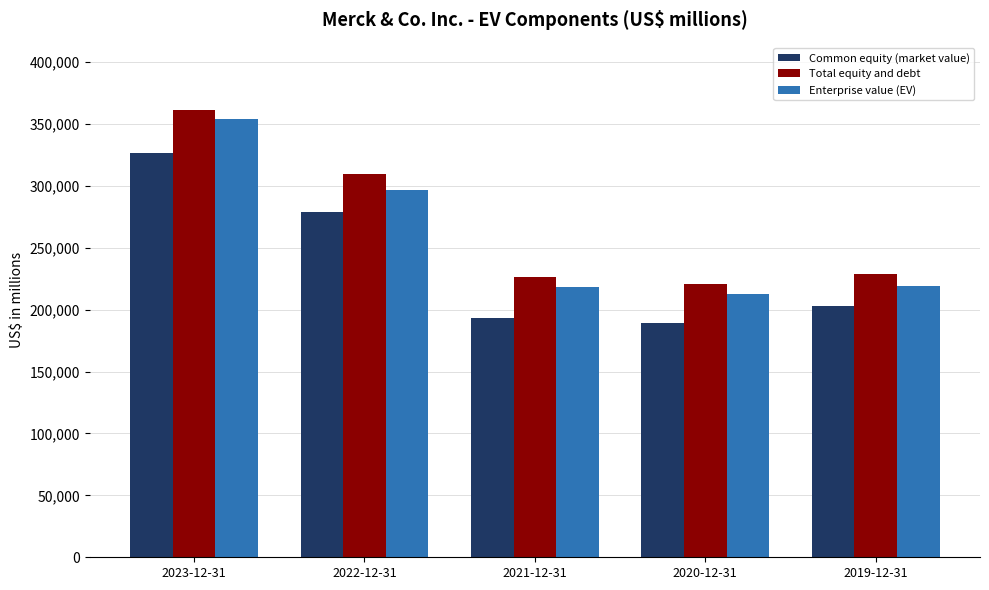

What is the label of the 5th bar from the right?

2023-12-31